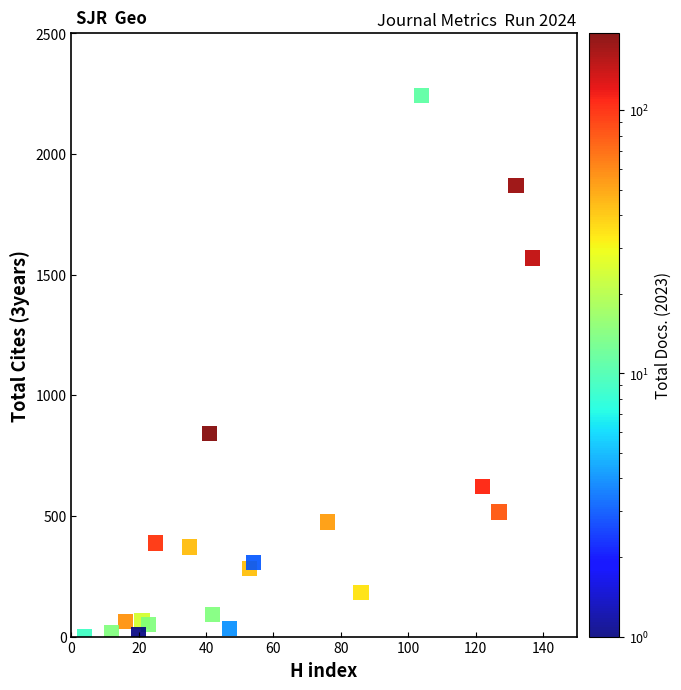

What is the range of Y values (max minus min)?

2243